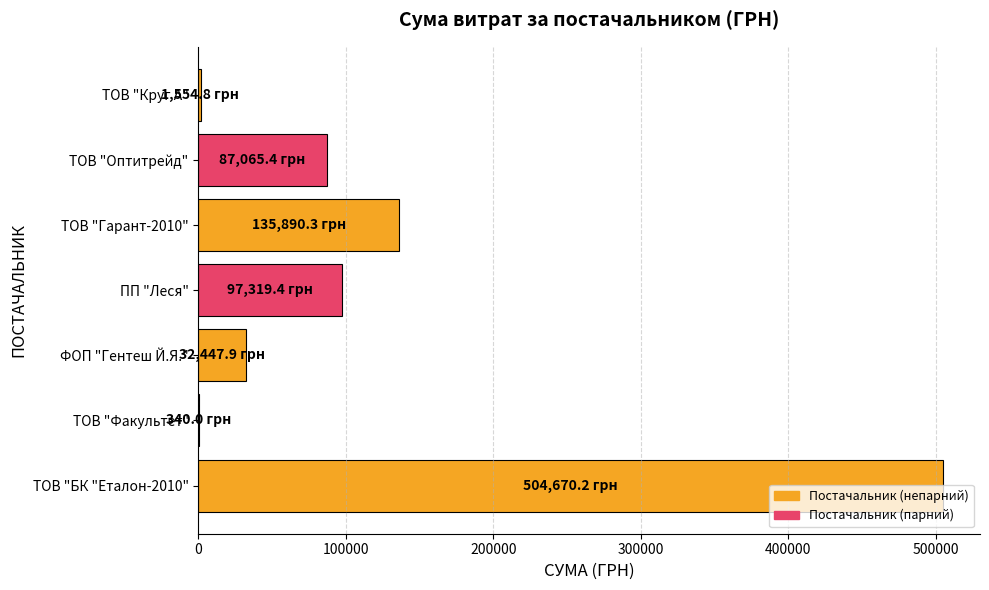

The value at ТОВ "Гарант-2010" is 135890.3. True or false?

True